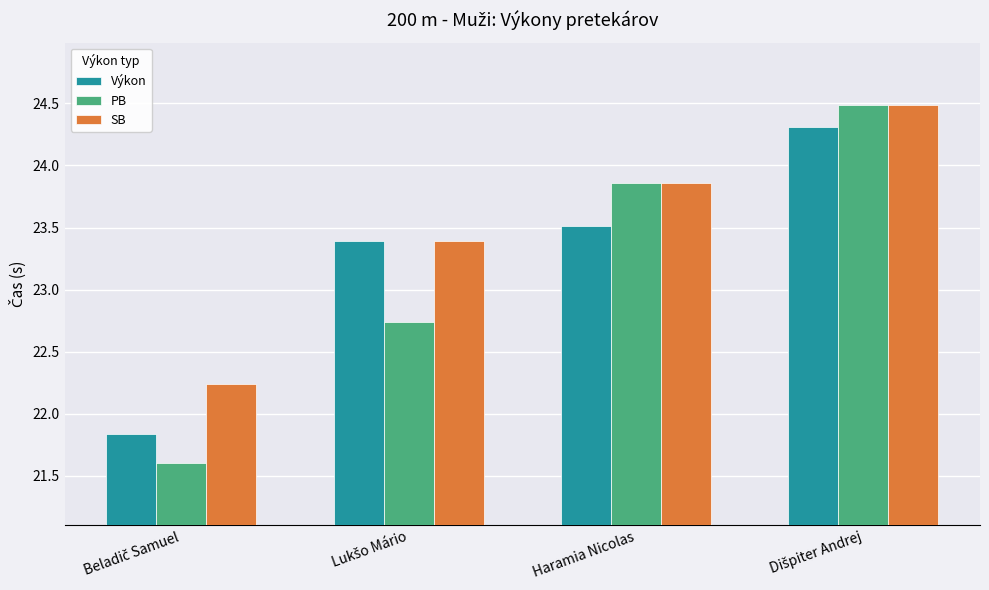

The Výkon series shows 23.5 at Haramia Nicolas. True or false?

True